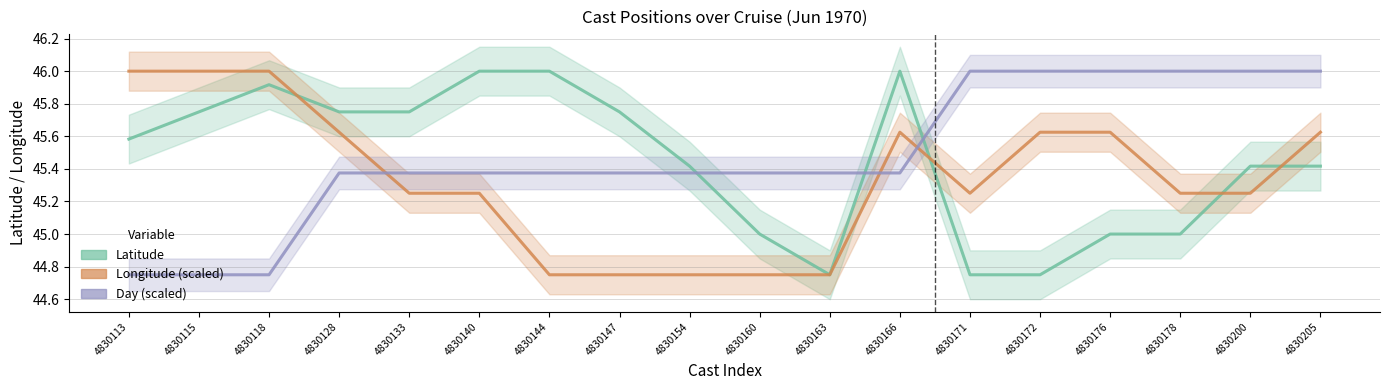

What is the spread (max minus min) of values at 4830118?

1.2